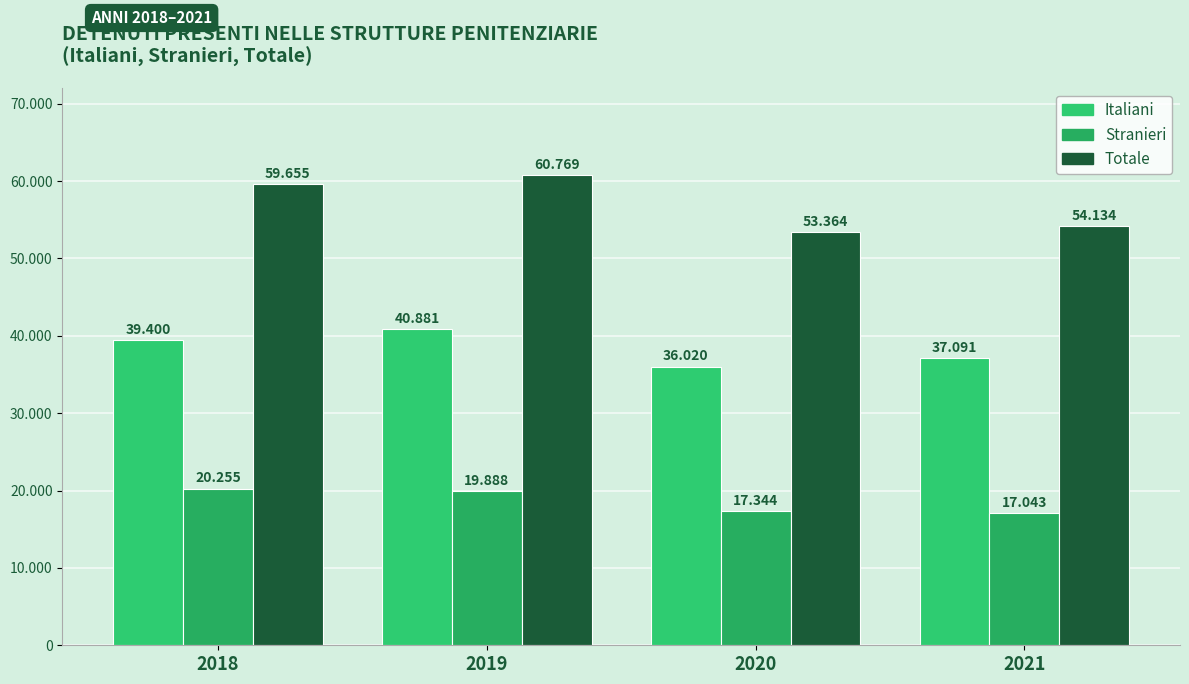

What are all the series names shown in the legend?

Italiani, Stranieri, Totale